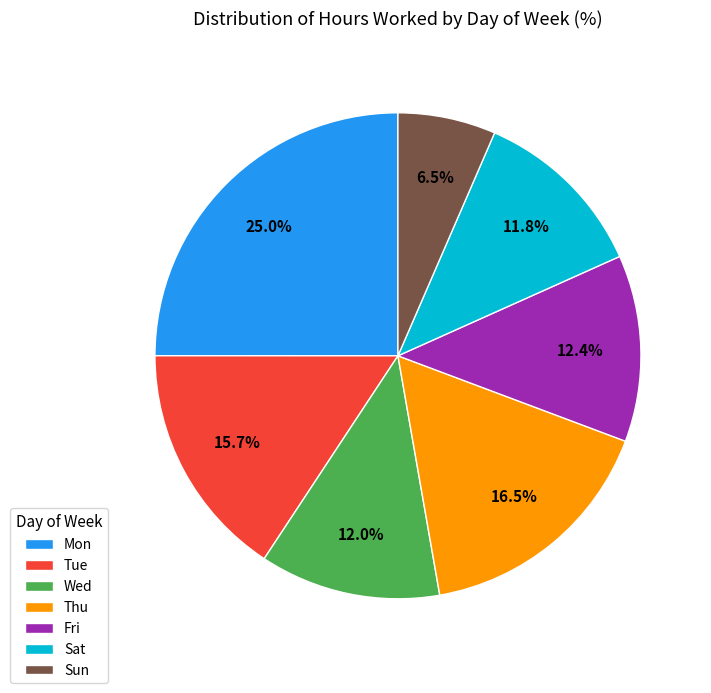

What is the ratio of the value at Mon to the value at Fri?

2.0